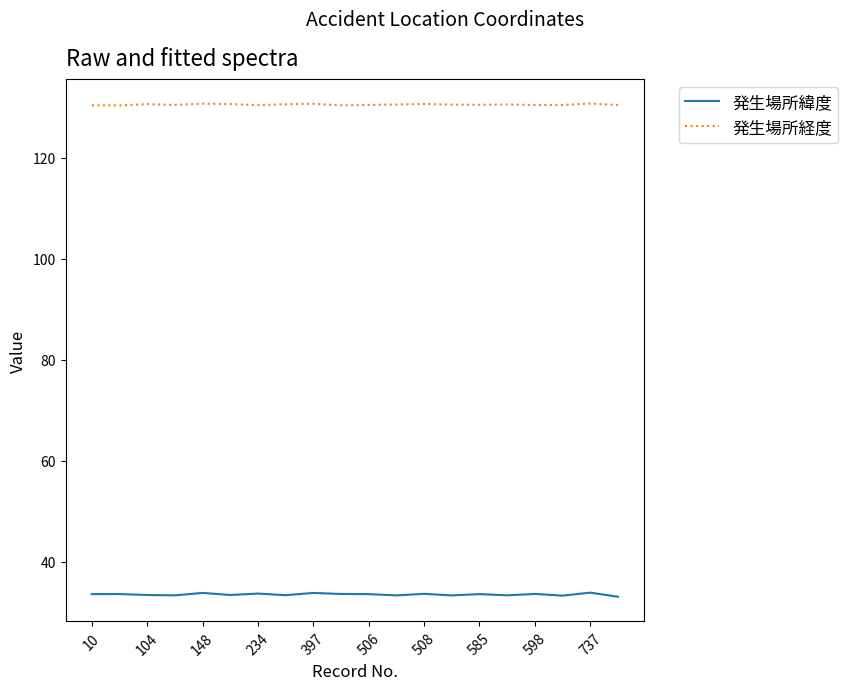

What is the average value of the 発生場所経度 series?

130.6